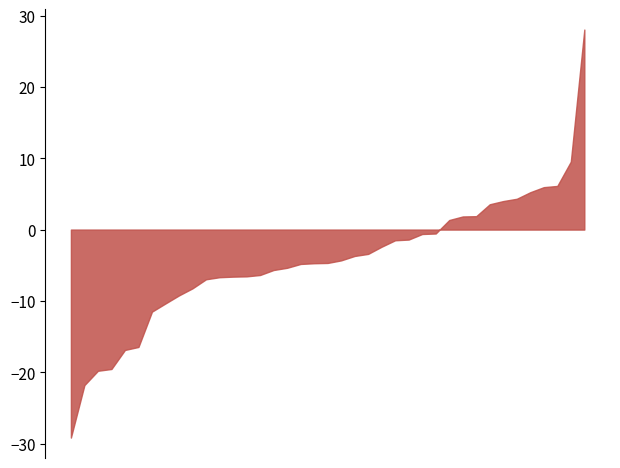

What is the difference between the maximum and minimum values?

57.2